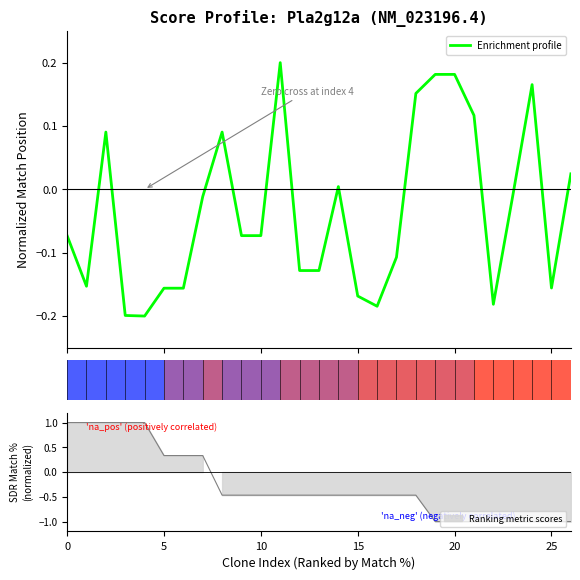

Reading left to right, transcribe all the data shown in this chart.

-0.1	-0.2	0.1	-0.2	-0.2	-0.2	-0.2	-0.0	0.1	-0.1	-0.1	0.2	-0.1	-0.1	0.0	-0.2	-0.2	-0.1	0.2	0.2	0.2	0.1	-0.2	-0.0	0.2	-0.2	0.0